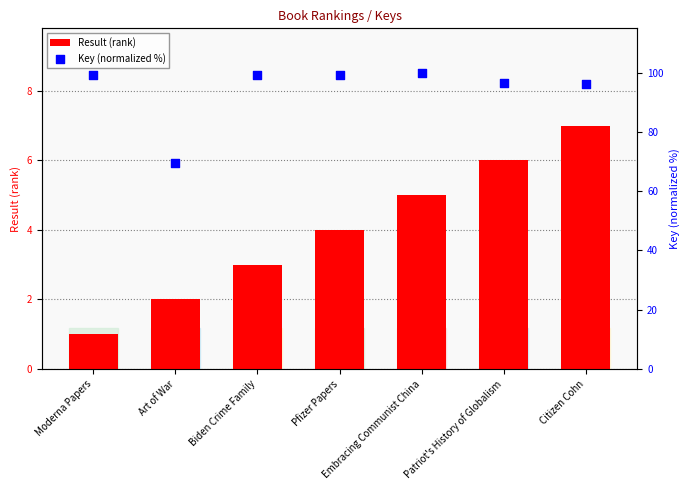

Which series contains the highest Y value?

Key (normalized %)